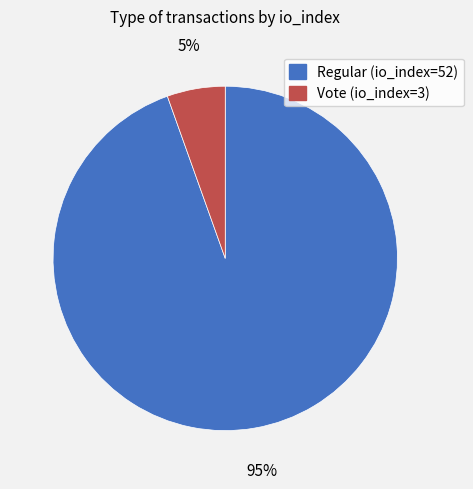

To the nearest percent, what is the average slice percentage?

50%